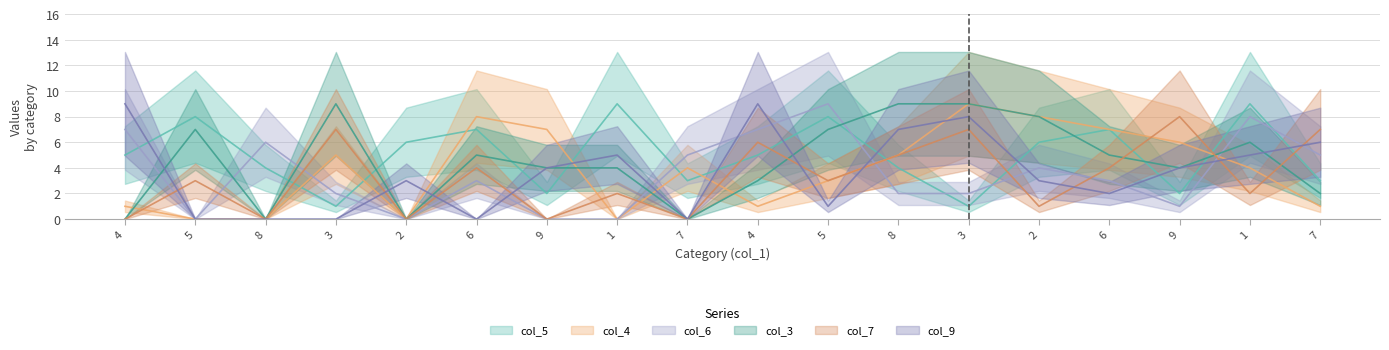

Which series ends up on top after the final intersection of col_3 and col_7?

col_7